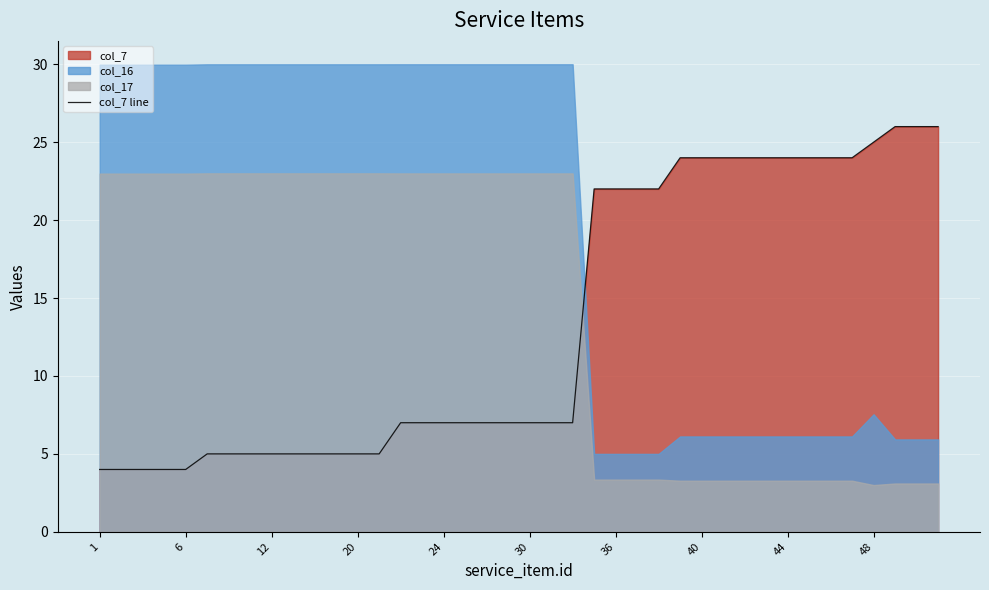

Is it true that col_7 line equals 5 at 12?

True